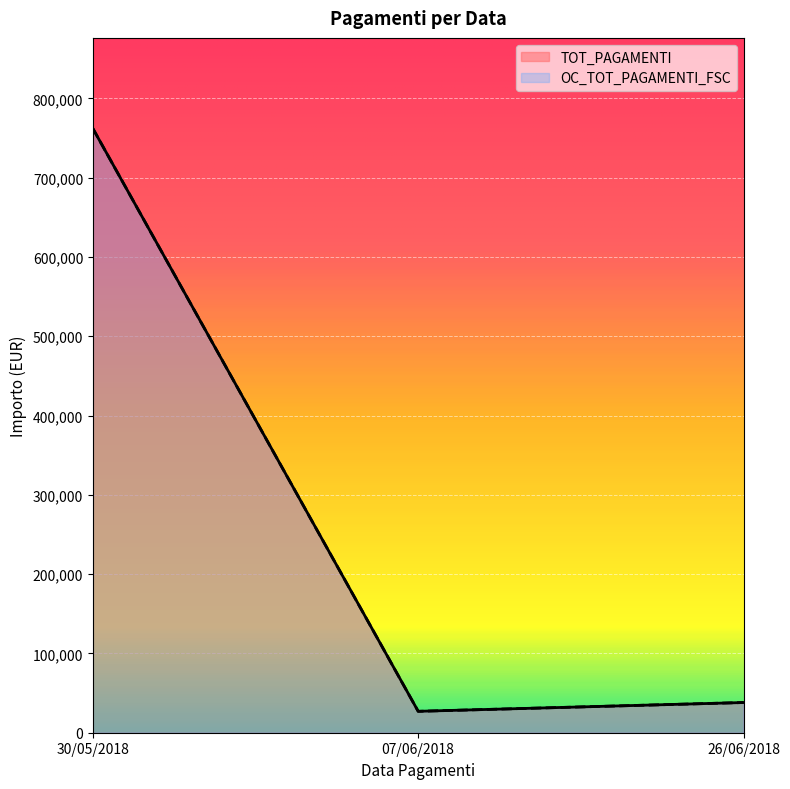

What is the value of the OC_TOT_PAGAMENTI_FSC point at the 3rd from the left?

38082.0